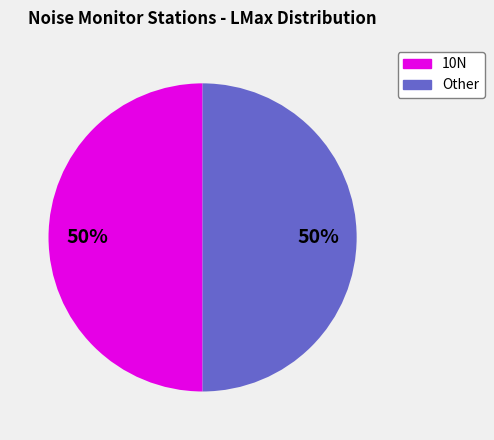

True or false: 10N accounts for 50% of the total.

True